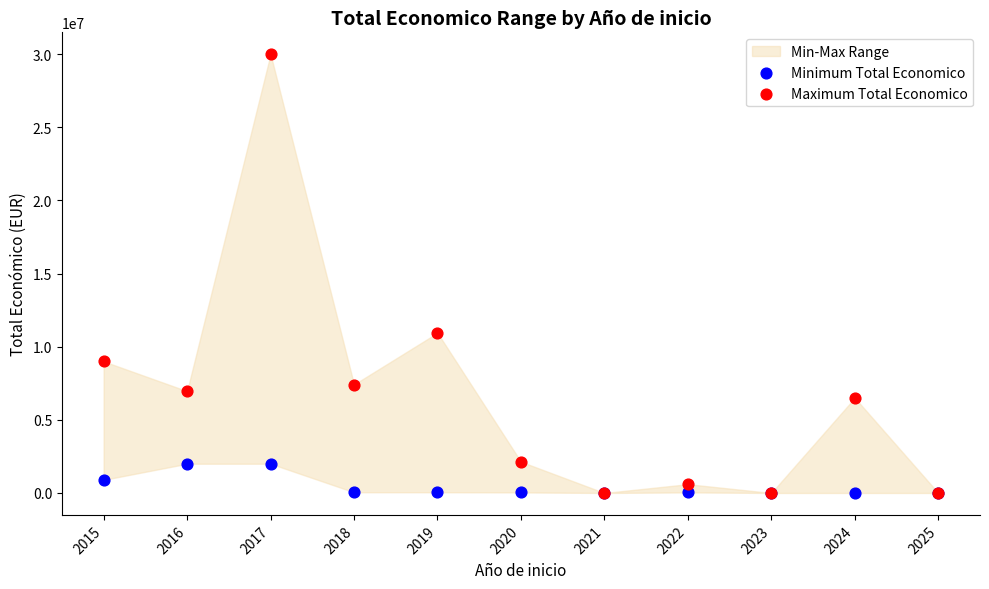

Across all series, what Y value is closest to 14999764?

10950171